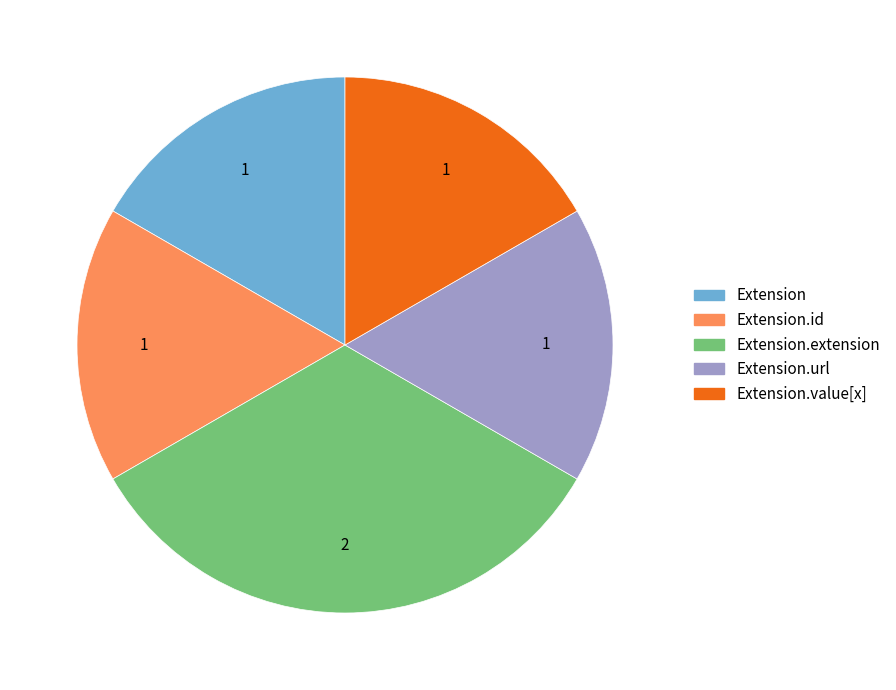

Is there a majority slice in this chart?

No